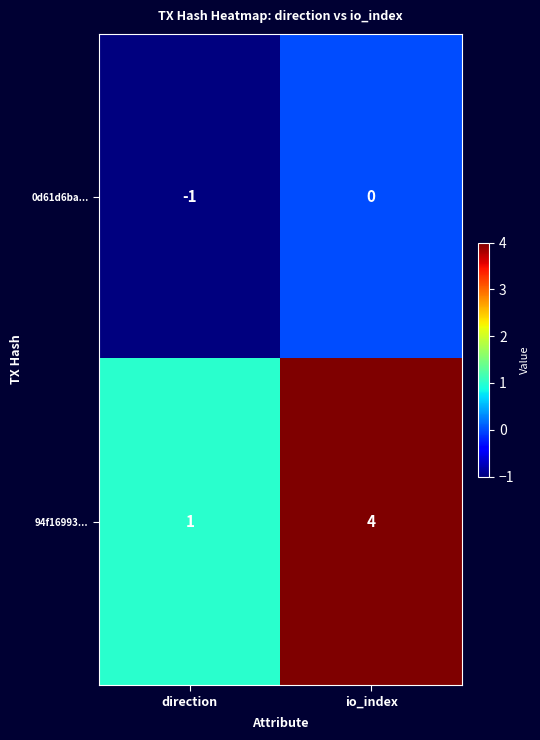

What is the sum of all 94f16993... values?

5